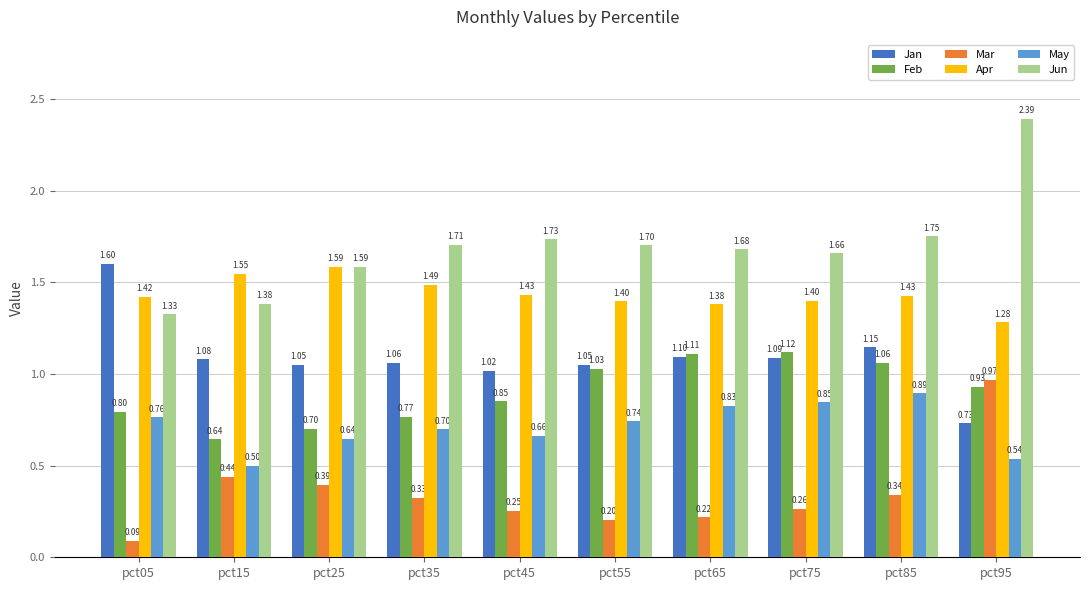

How many Apr values are between 1 and 2?

10